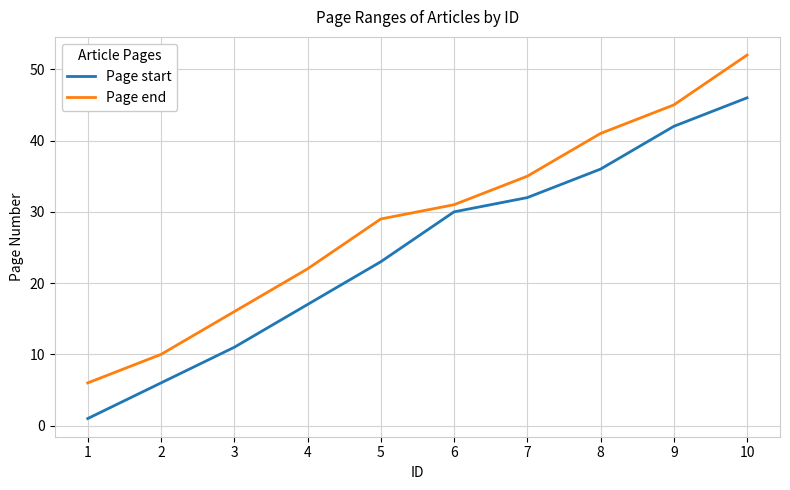

At which label does Page end reach its peak?

10